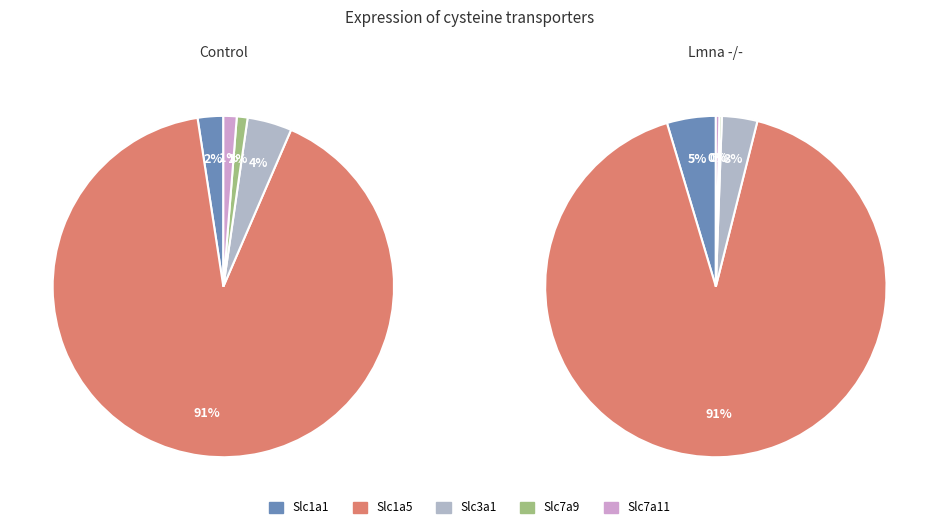

The Slc3a1 slice represents 15% of the pie. True or false?

False